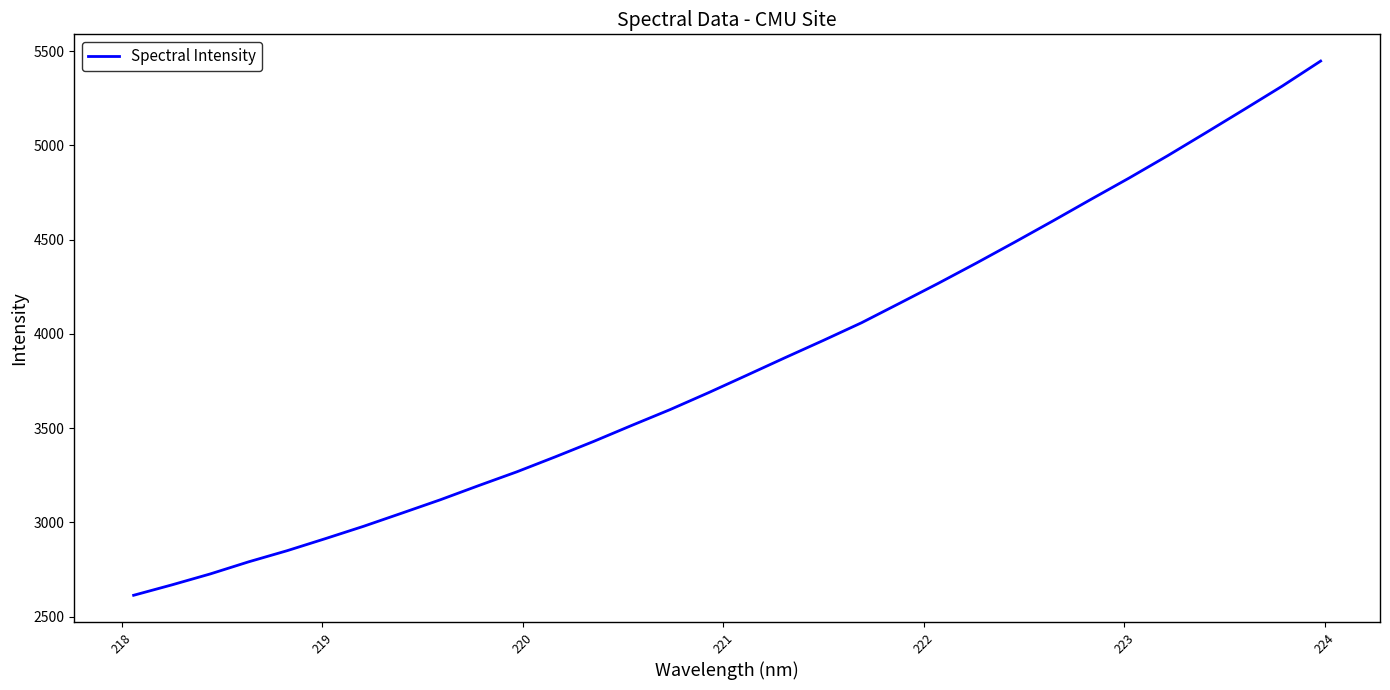

What is the smallest value displayed?

2613.3